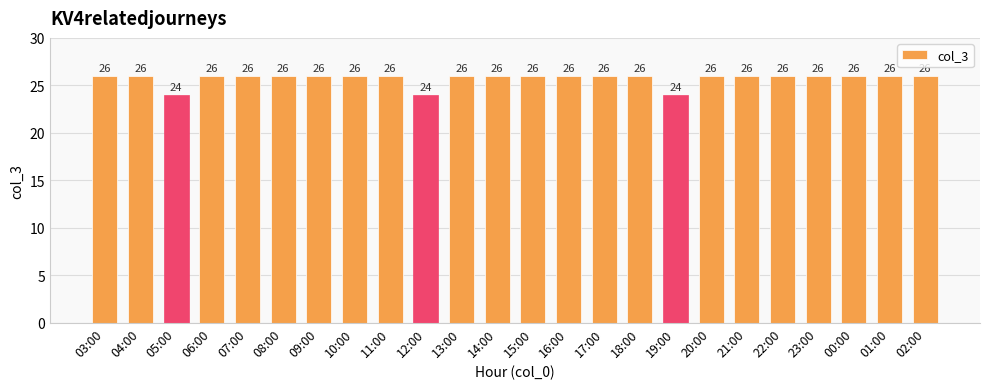

Are the bars horizontal?

No